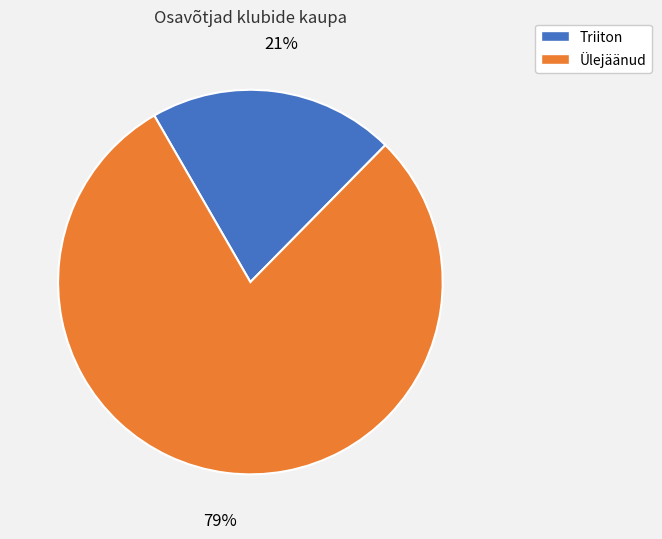

Count the number of slices in the pie.

2